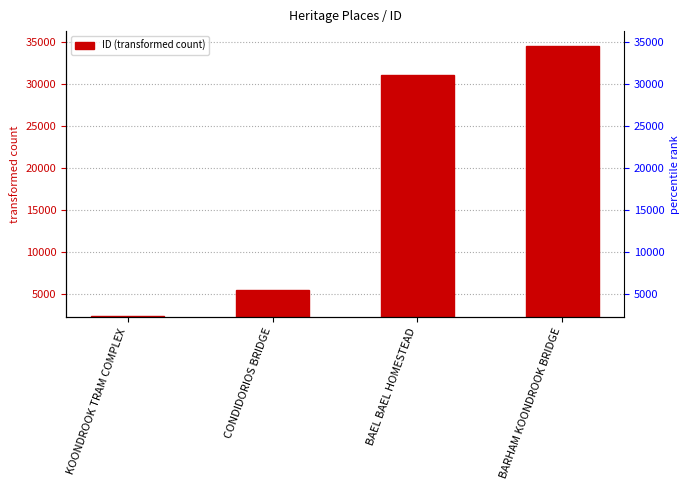

Reading left to right, what are all the values shown in this chart?

2343	5492	31077	34555